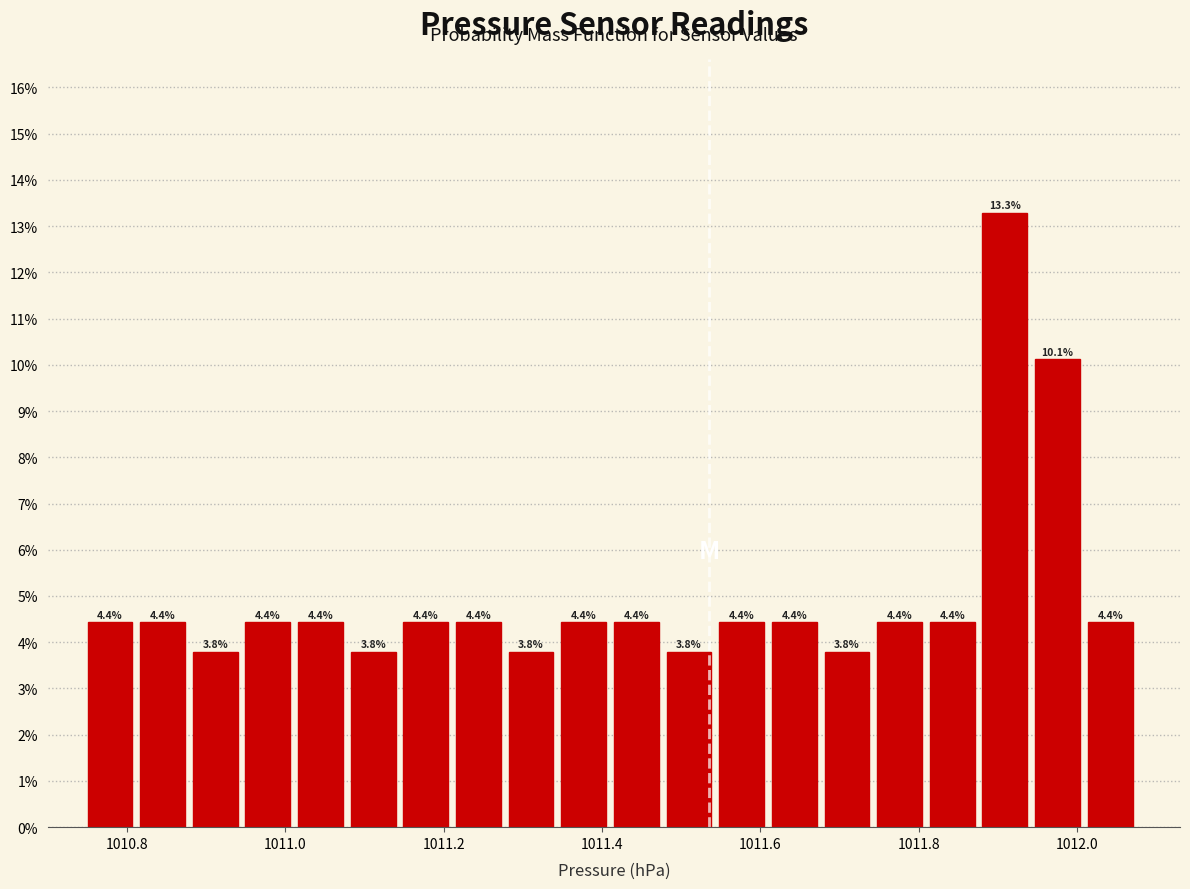

Read against the x-axis, roughly where is the centre of the tallest bar?

1011.90